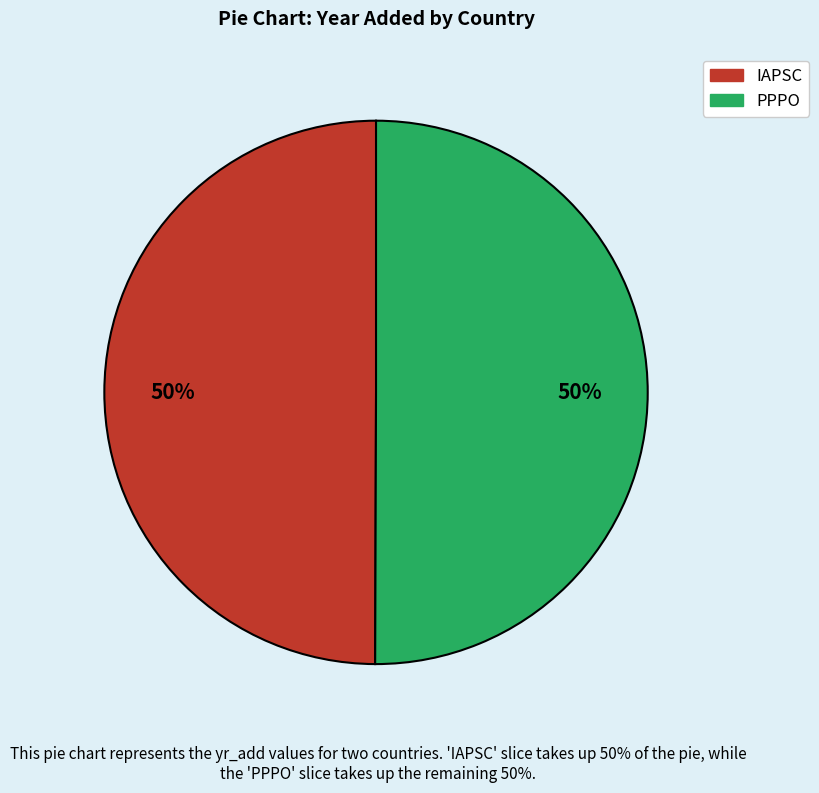

What is the ratio of the value at IAPSC to the value at PPPO?

1.0